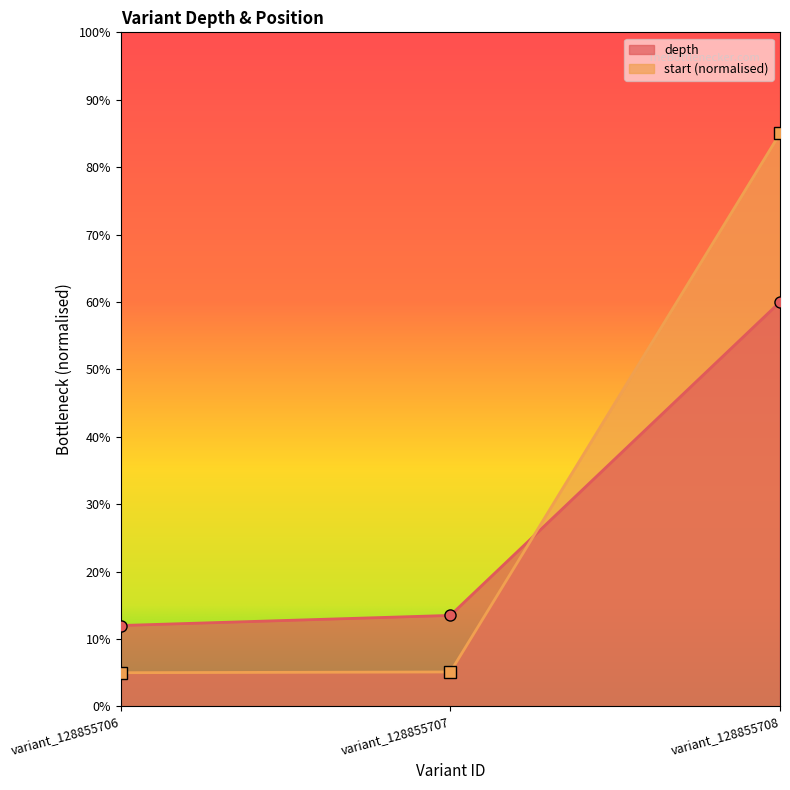

What is the average value of the start series?

31.7